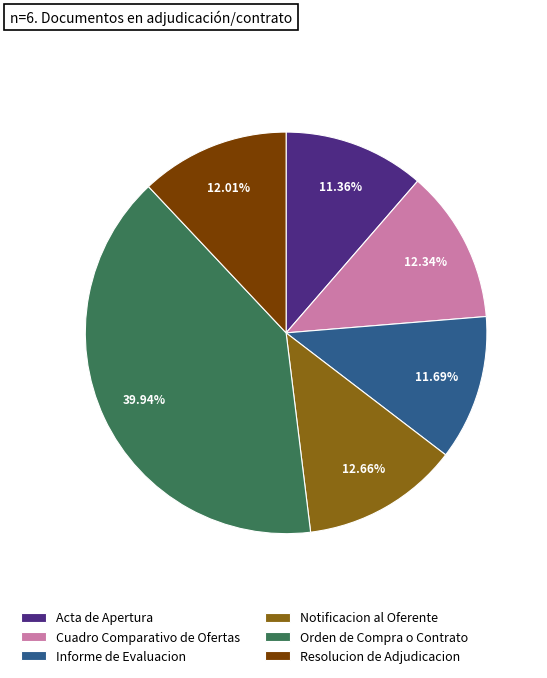

Is there any slice that represents more than half of the pie?

No